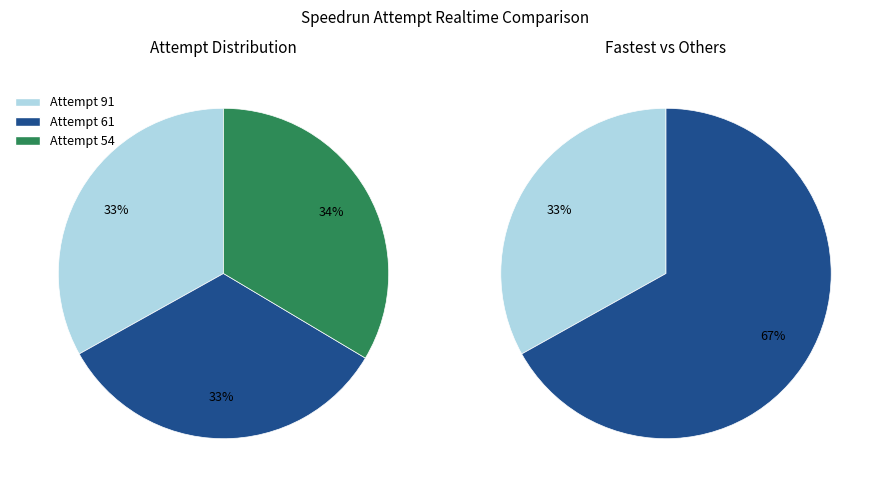

Rank the categories by value from highest to lowest.

Attempt 54, Attempt 61, Attempt 91